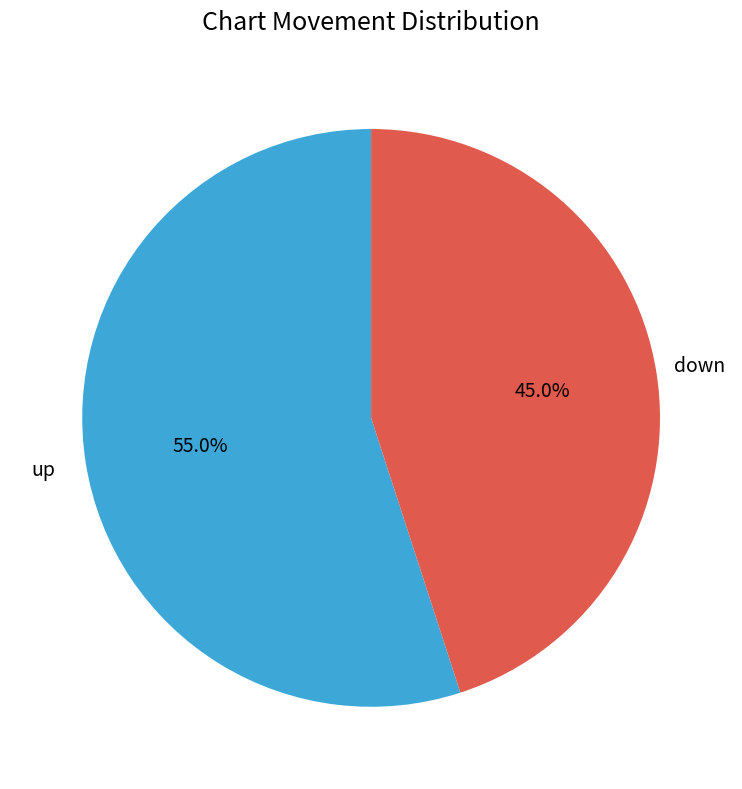

How many slices are in this pie chart?

2